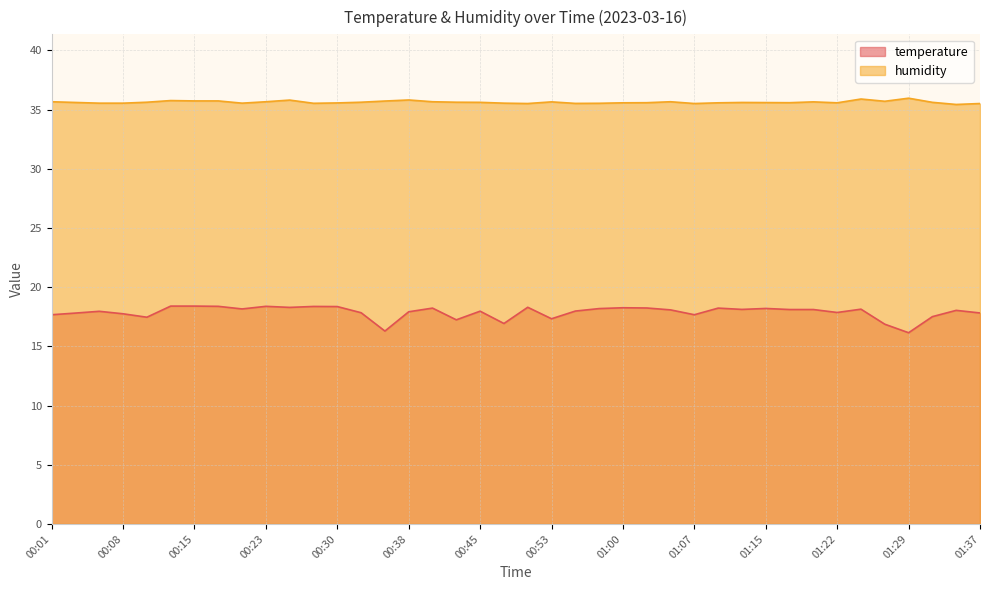

The value of humidity at 00:20 is 35.5. True or false?

True